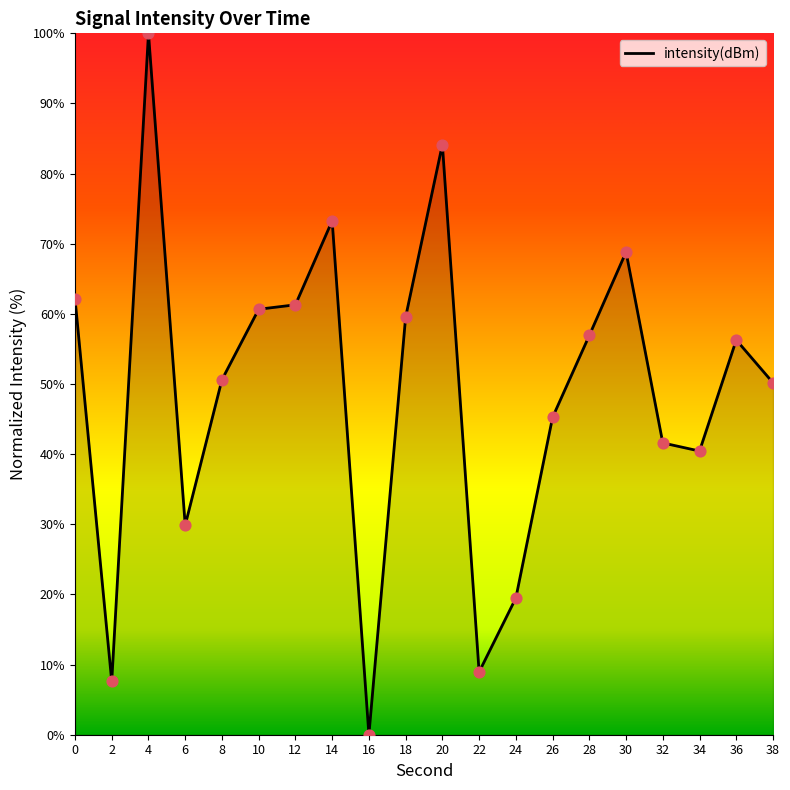

What is the change in value from 22 to 28?

+48.0